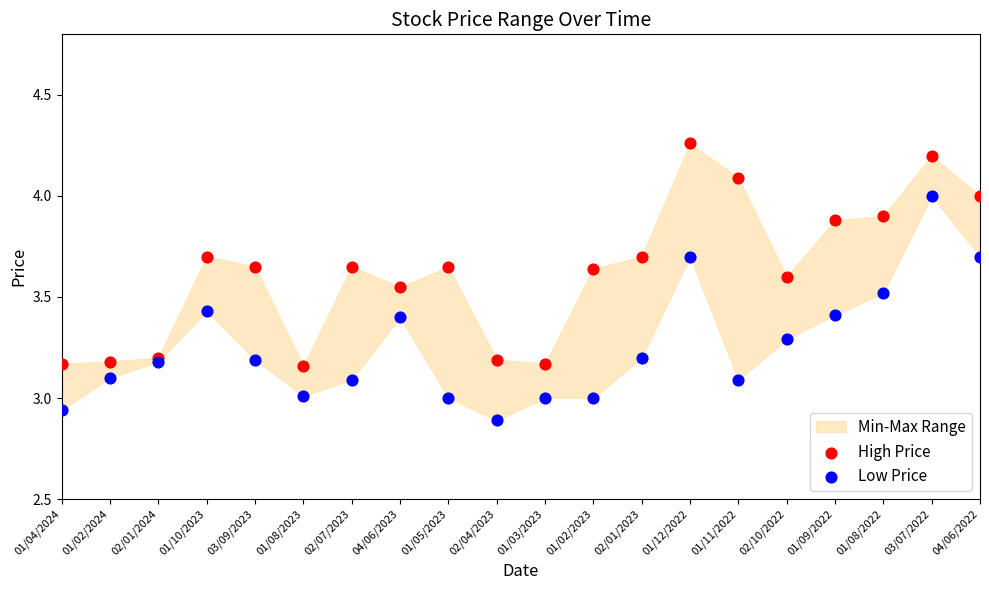

Which series contains the highest Y value?

High Price